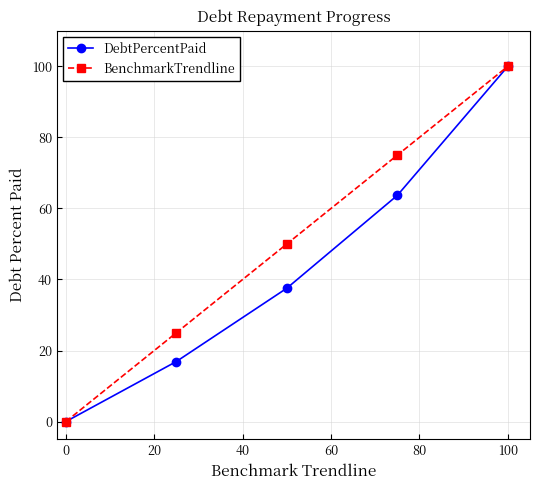

List the series in order of their overall mean, lowest first.

DebtPercentPaid, BenchmarkTrendline